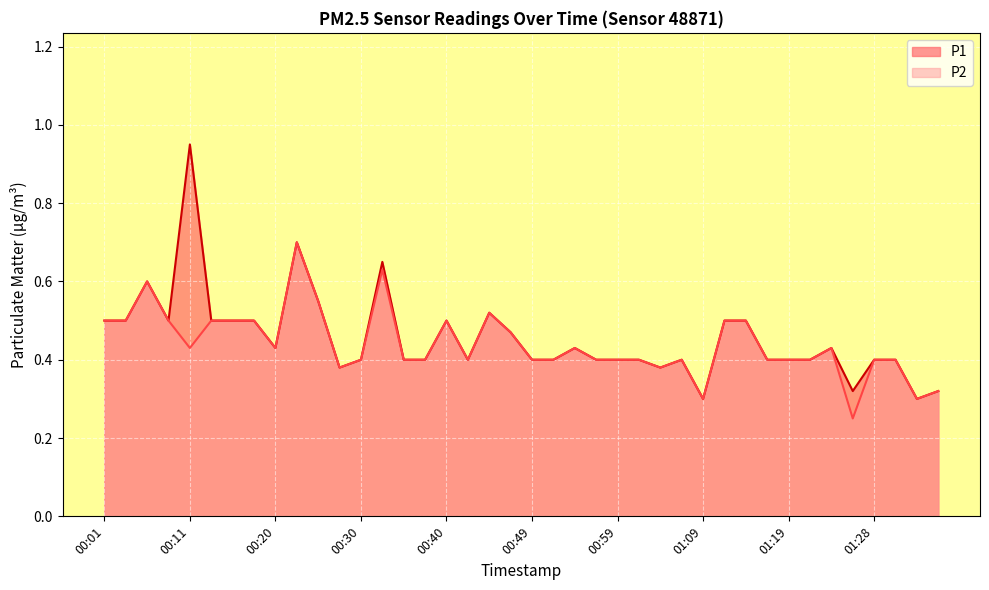

What is the sum of the P2 values at 00:11 and 00:03?

0.9